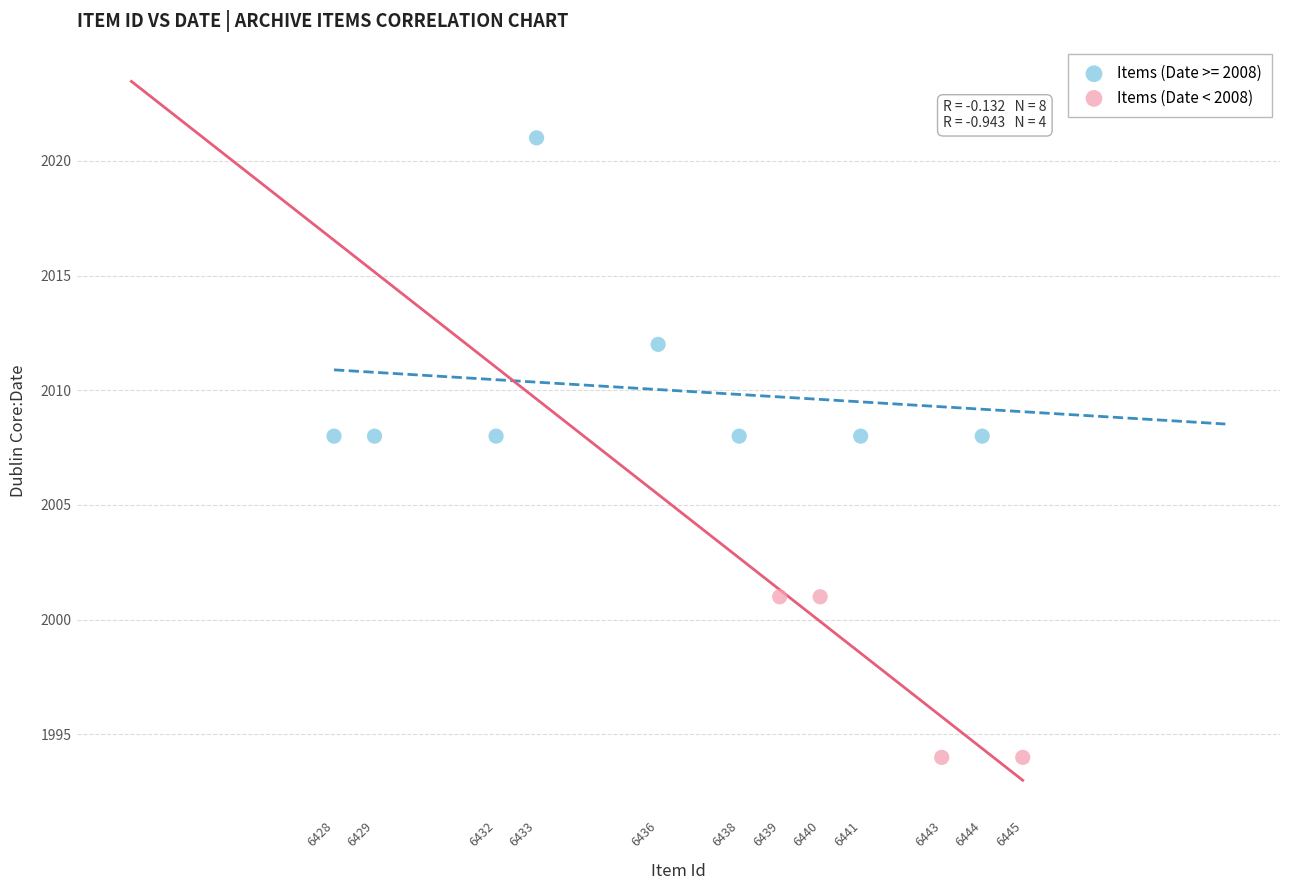

Which series has the largest Y range (max minus min)?

Items (Date >= 2008)